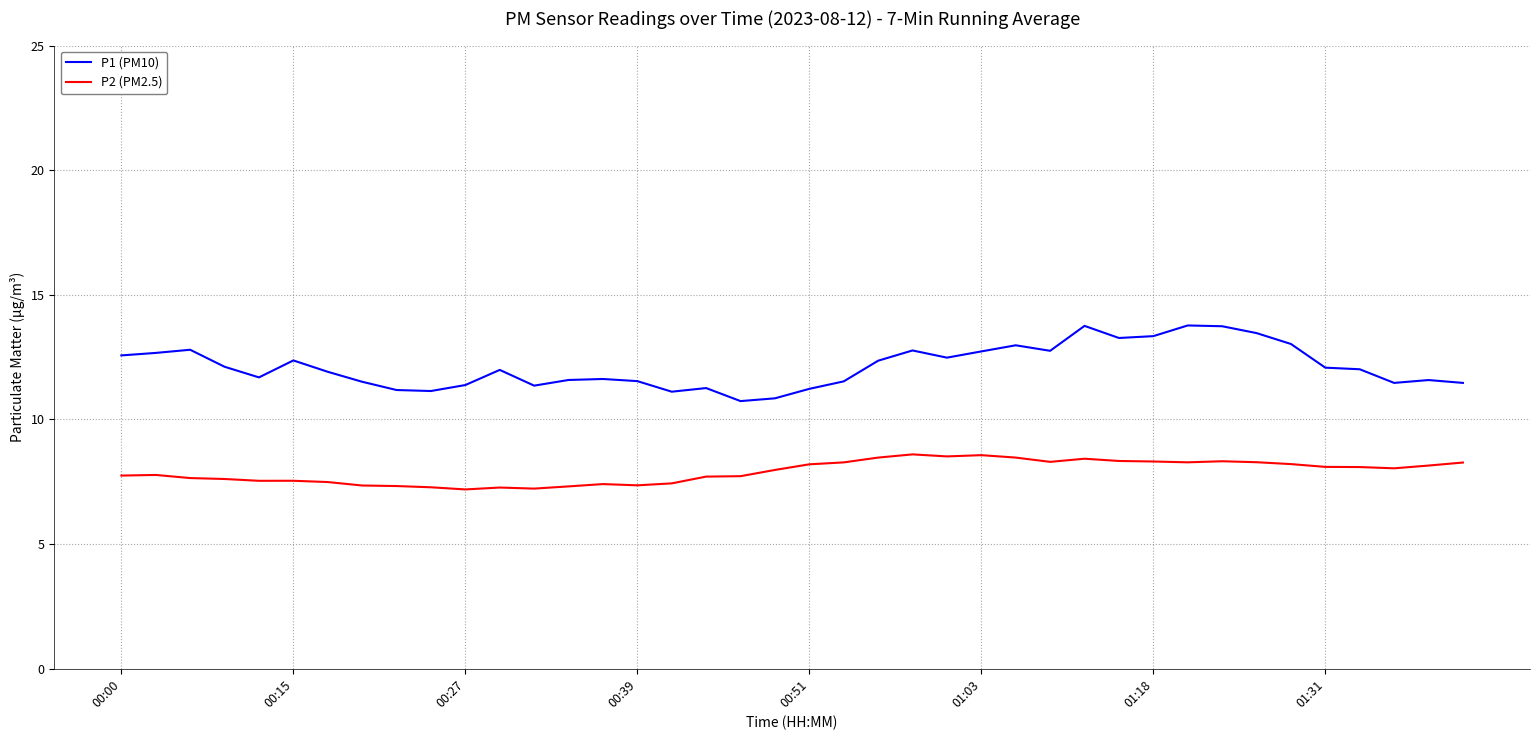

What is the difference between the second highest and second lowest values in the P2 (PM2.5) series?

1.3